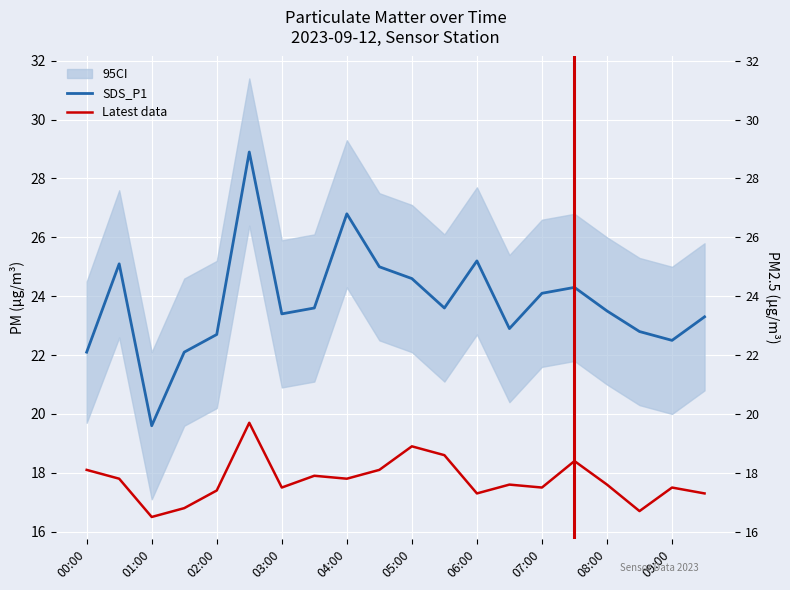

How many lines are shown in the chart?

2